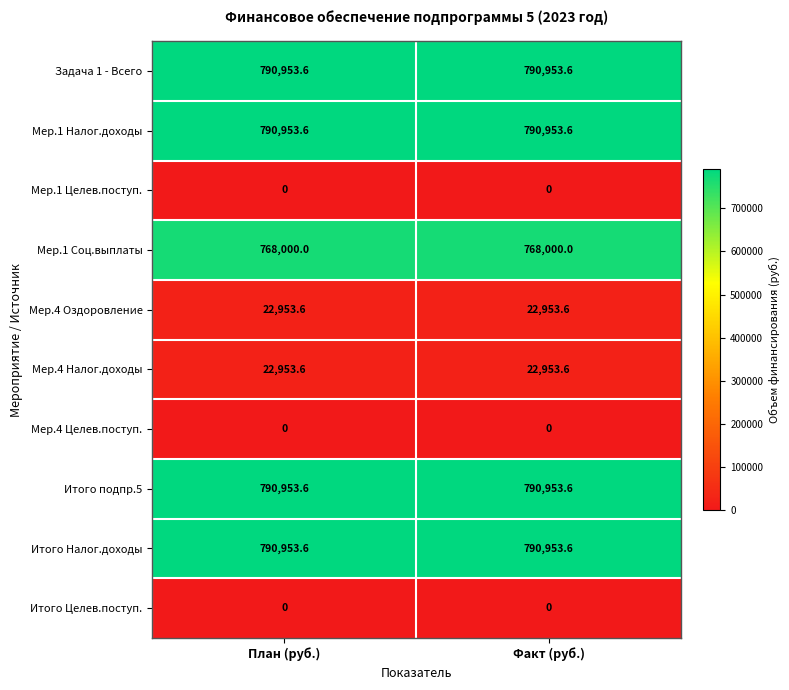

What is the spread (max minus min) of values at Факт (руб.)?

790953.6